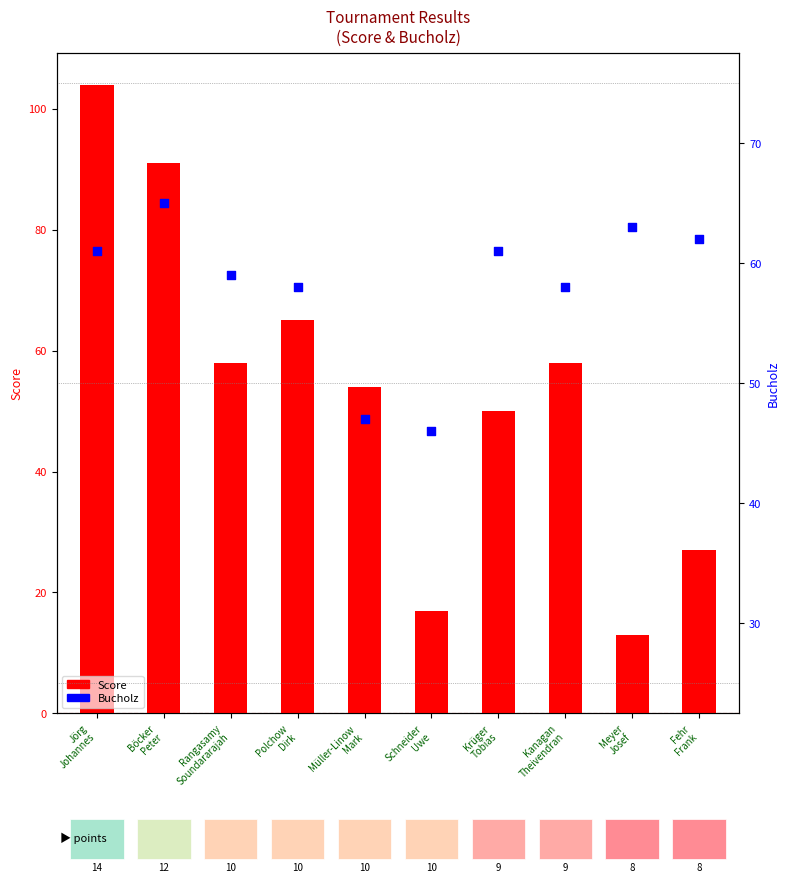

Which series has the largest total across all categories?

Bucholz